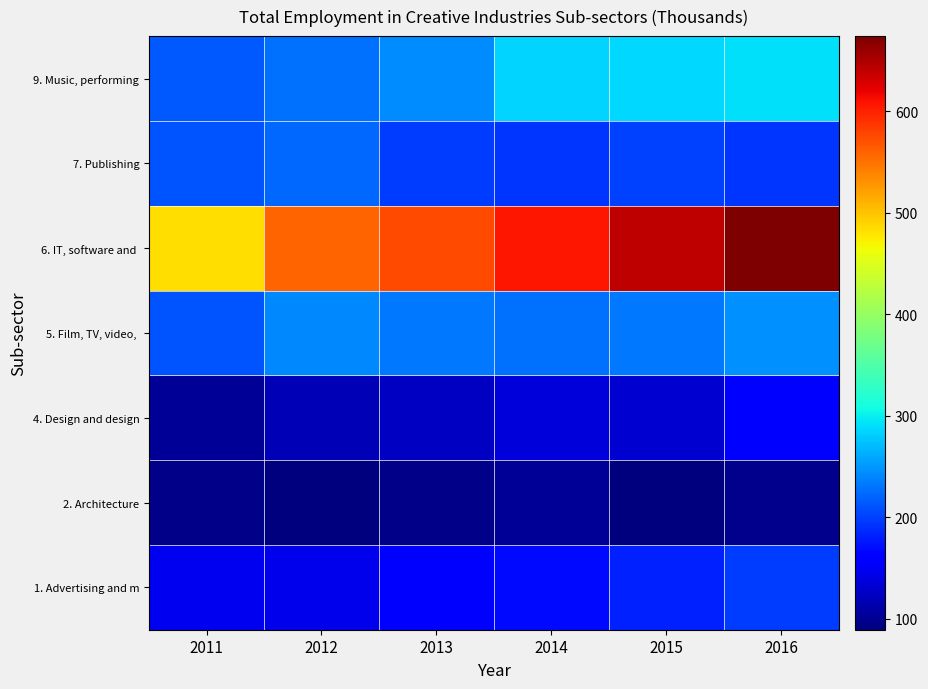

Count the number of categories in the chart.

6